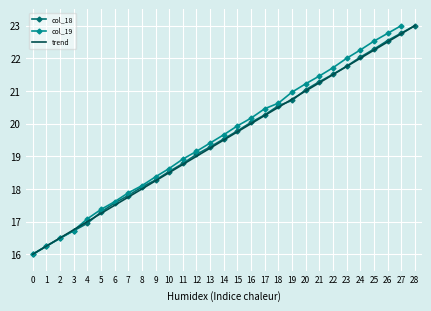

Is it true that trend equals 27.3 at 2?

False